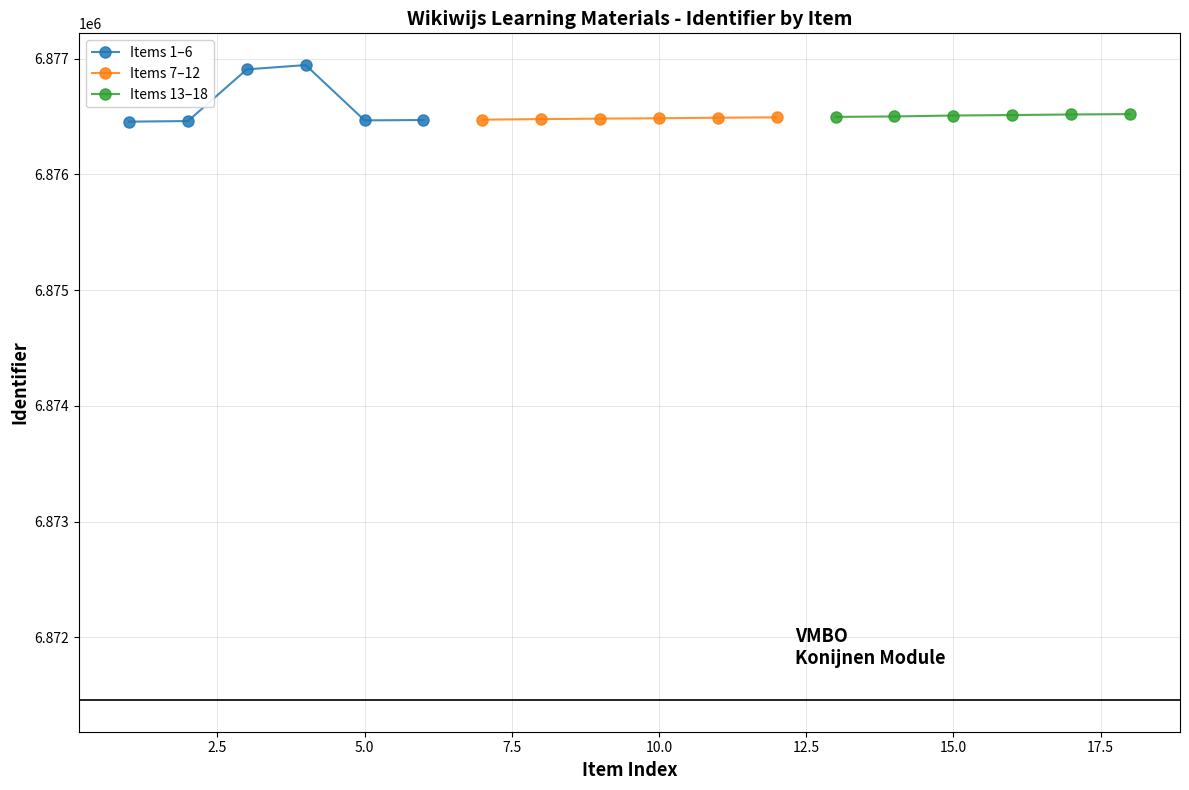

What is the value of the Items 7–12 point at the 3rd from the left?

6876483